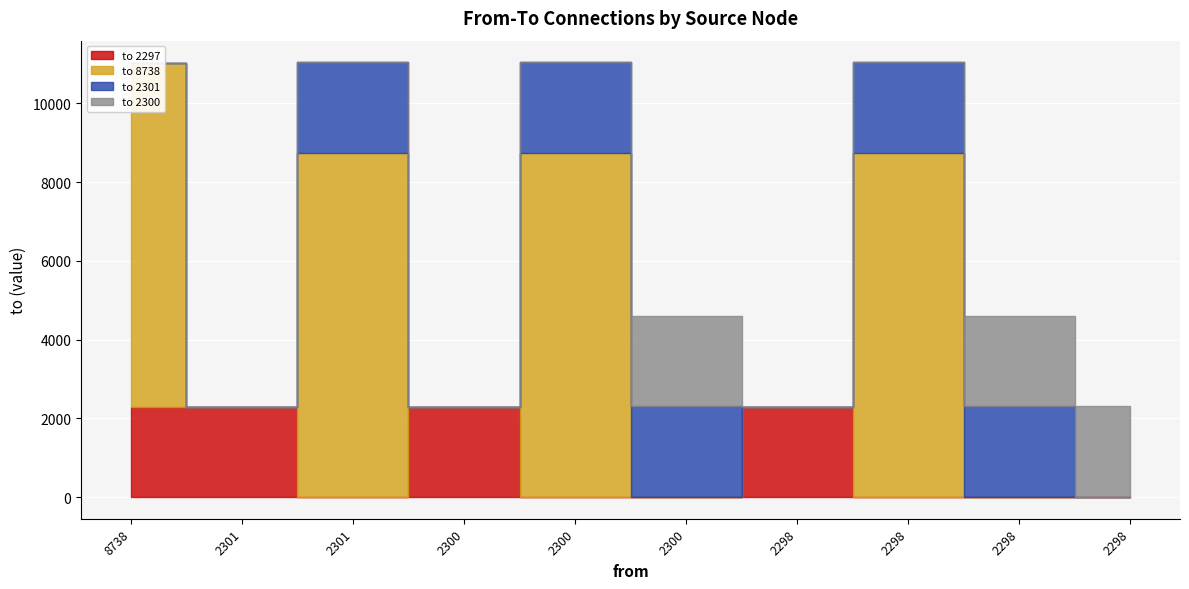

Is the value of to_2301 at 2301 greater than the value of to_2300 at 2298?

No